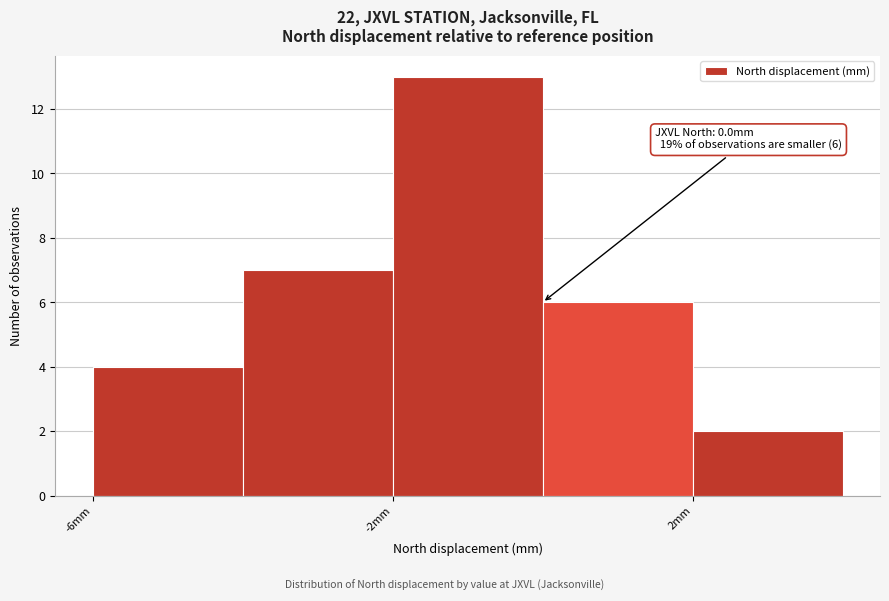

Which range on the x-axis has the tallest bar?

-2 to 0